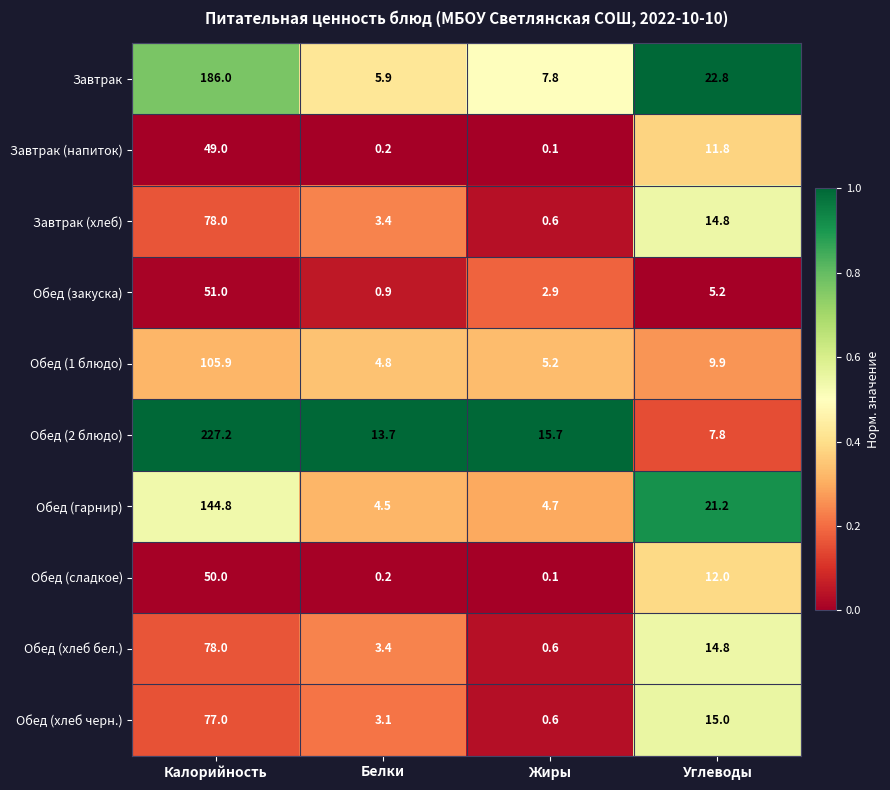

At which category is the sum across all series the highest?

Калорийность